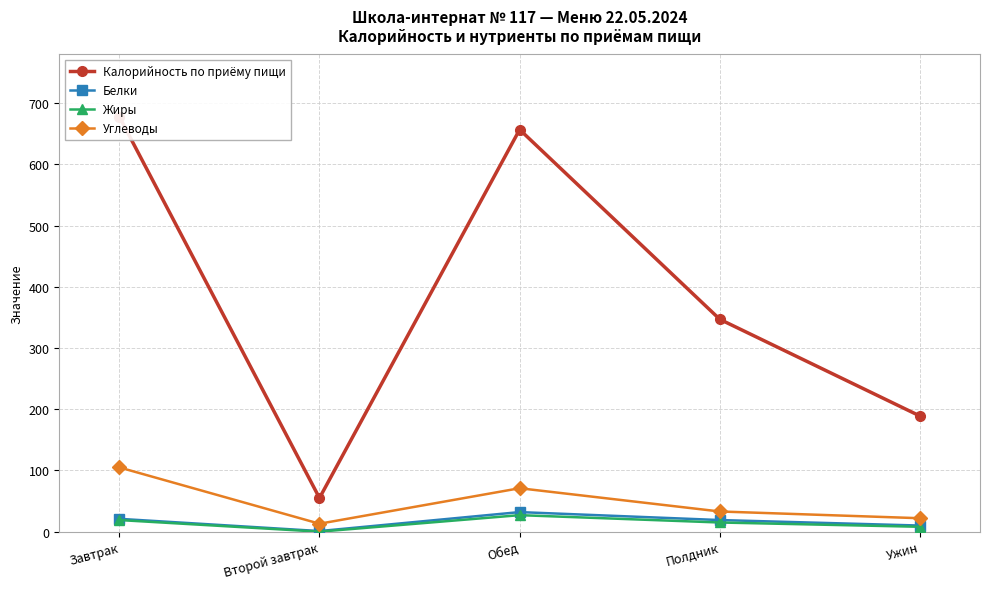

Reading right to left, transcribe all the data shown in this chart.

Калорийность по приёму пищи: 189	347	657	55	678
Белки: 10	19	32	1	21
Жиры: 8	15	27	0	19
Углеводы: 22	33	71	13	105